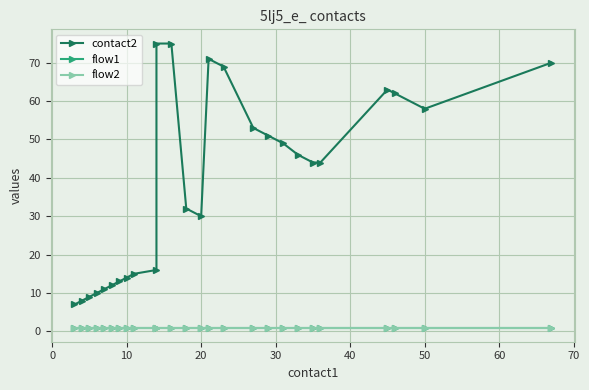

Count the number of categories in the chart.

26